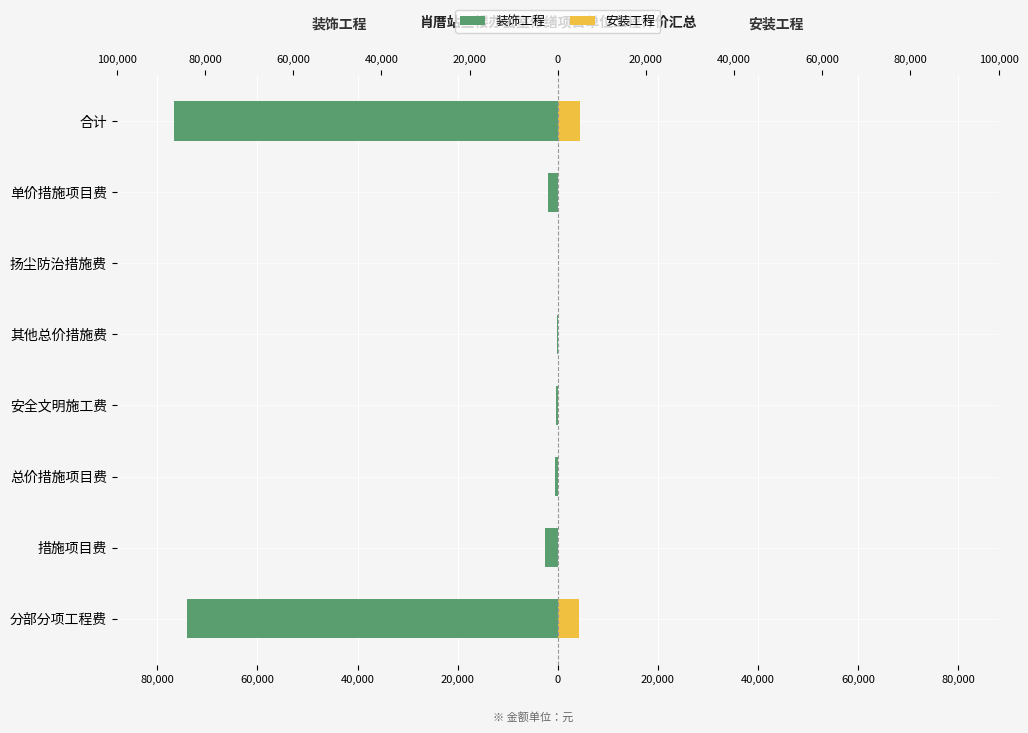

How many positive values does the 安装工程 series have?

7